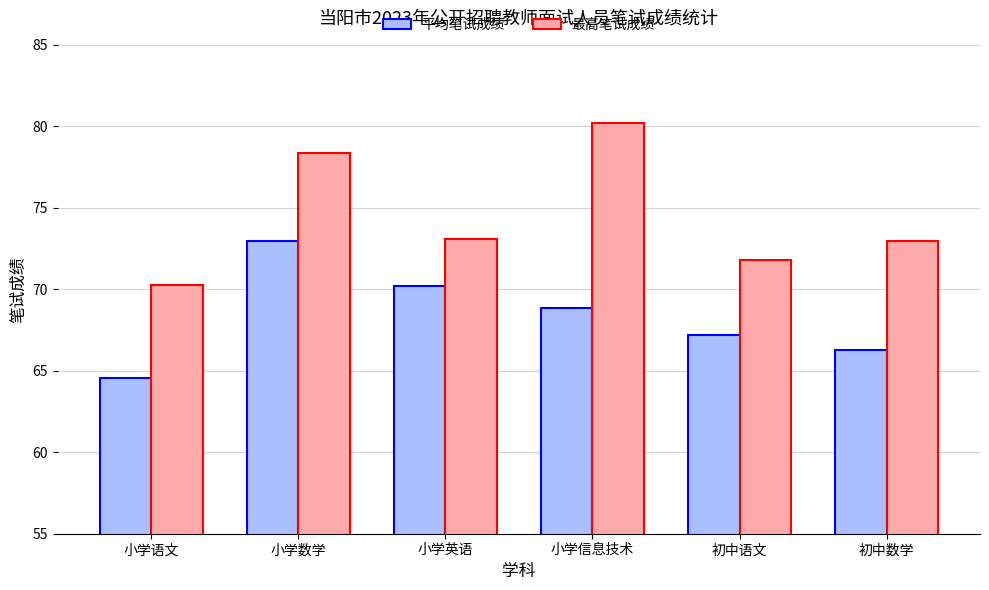

At 小学英语, list the series in order from smallest to largest.

平均笔试成绩, 最高笔试成绩